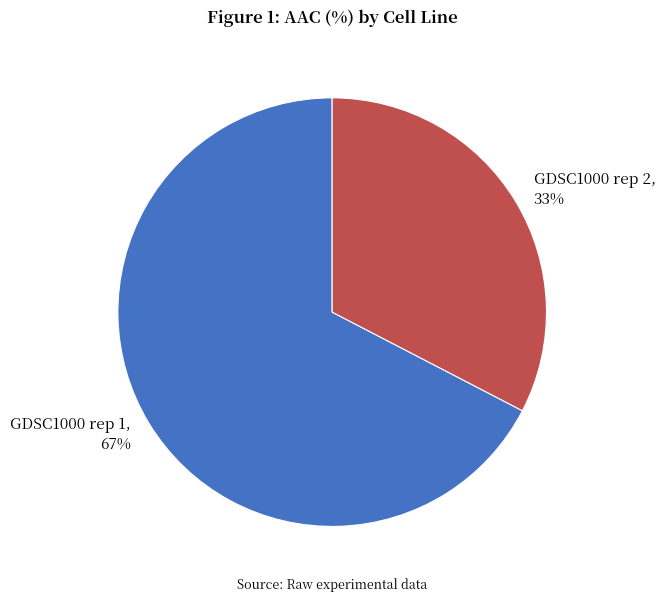

To the nearest percent, what is the combined percentage of GDSC1000 rep 2 and GDSC1000 rep 1?

100%